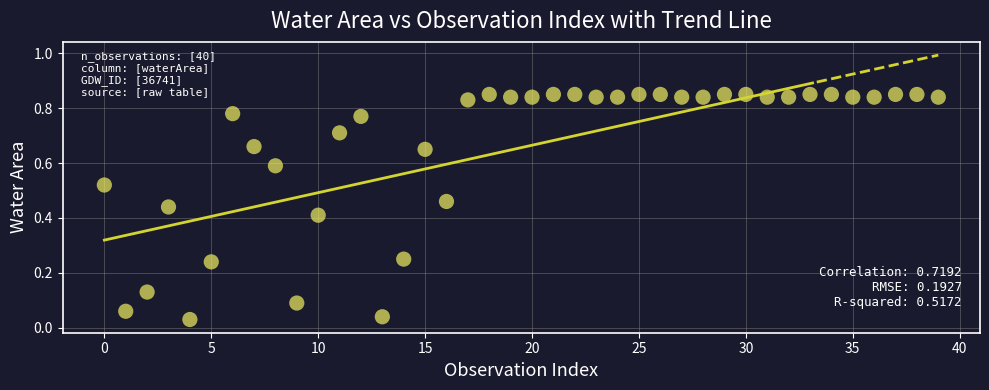

Count the number of points in this scatter plot.

40